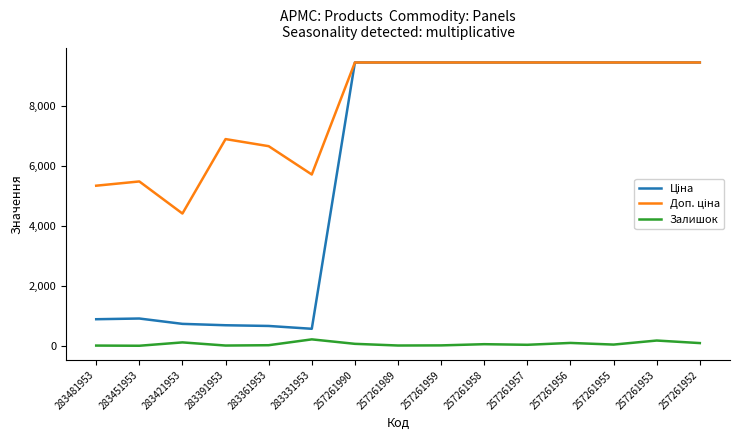

What is the difference between the highest and lowest values at 283331953?

5501.5